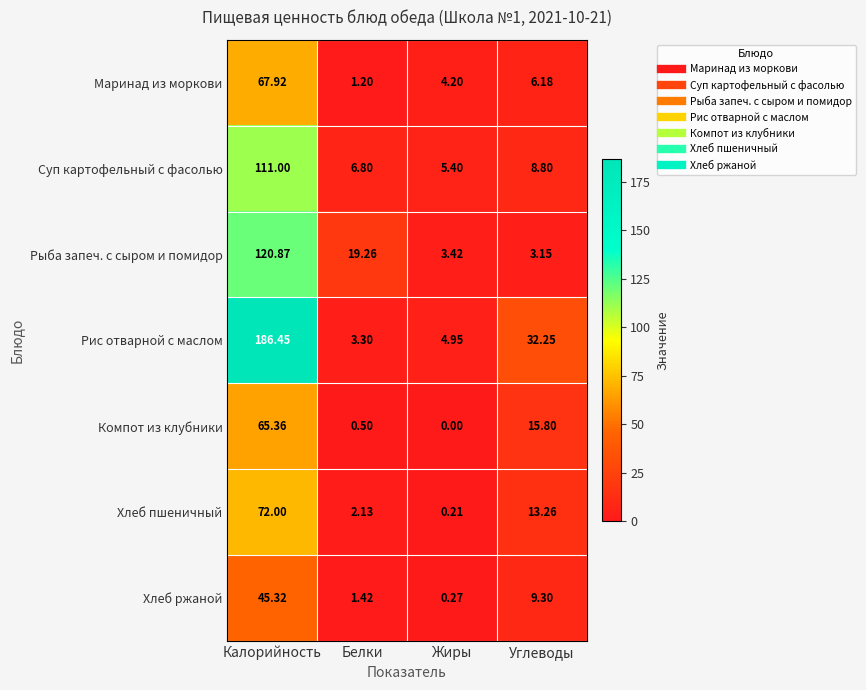

Which series has the largest total across all categories?

Рис отварной с маслом